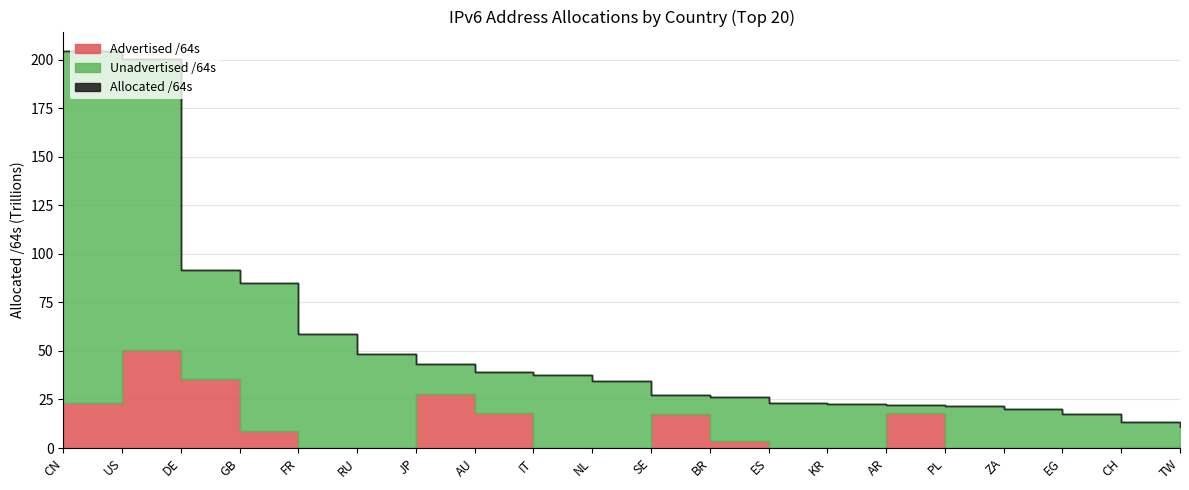

What is the total value across all series at NL?

68693747040256